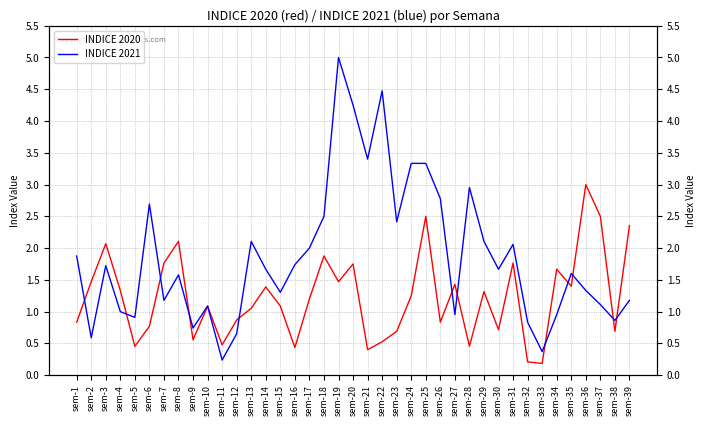

What is the total value across all series at sem-11?

0.7